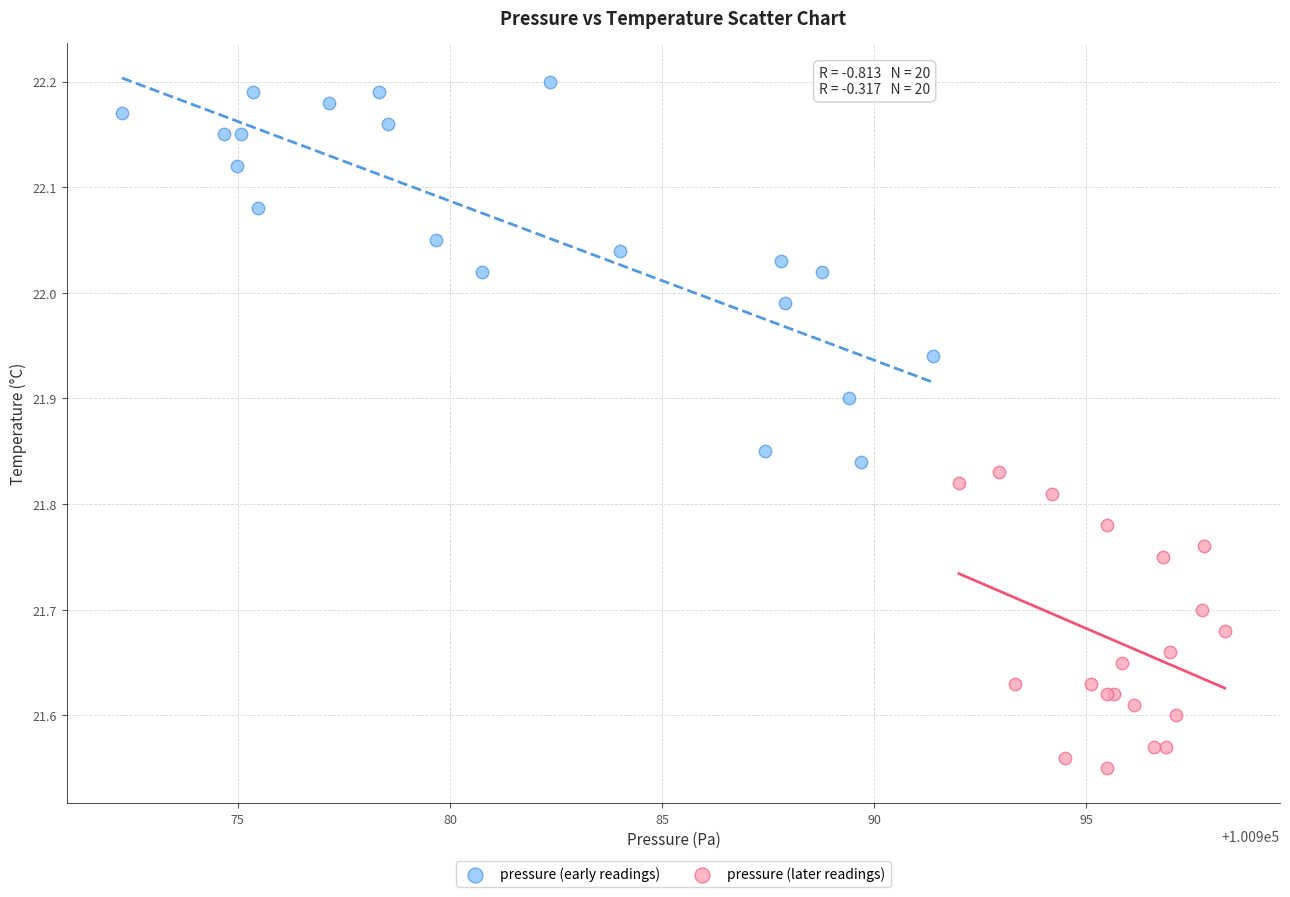

Which series reaches the maximum Y coordinate?

pressure (early readings)